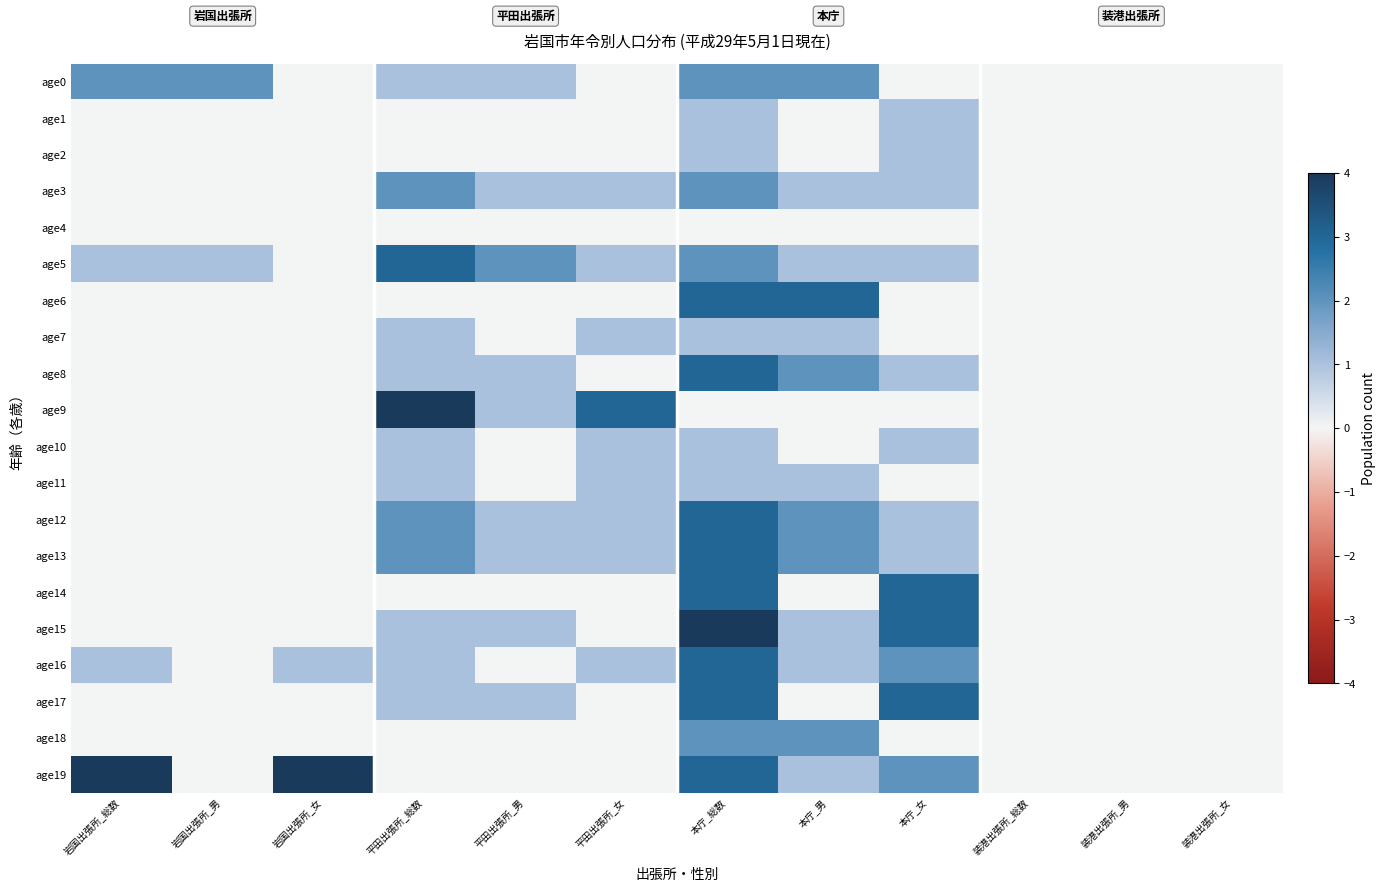

What is the maximum value shown in the chart?

4